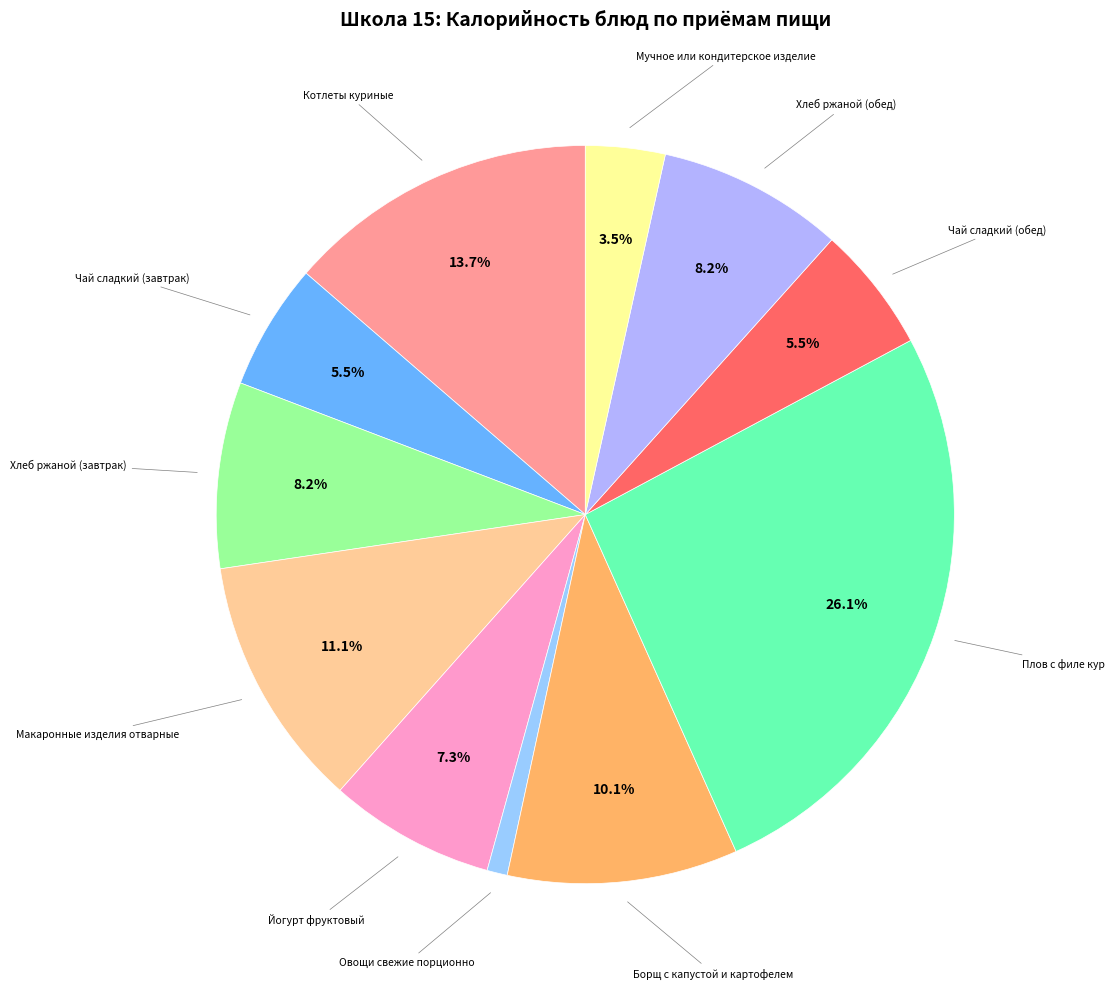

How many slices are in this pie chart?

11